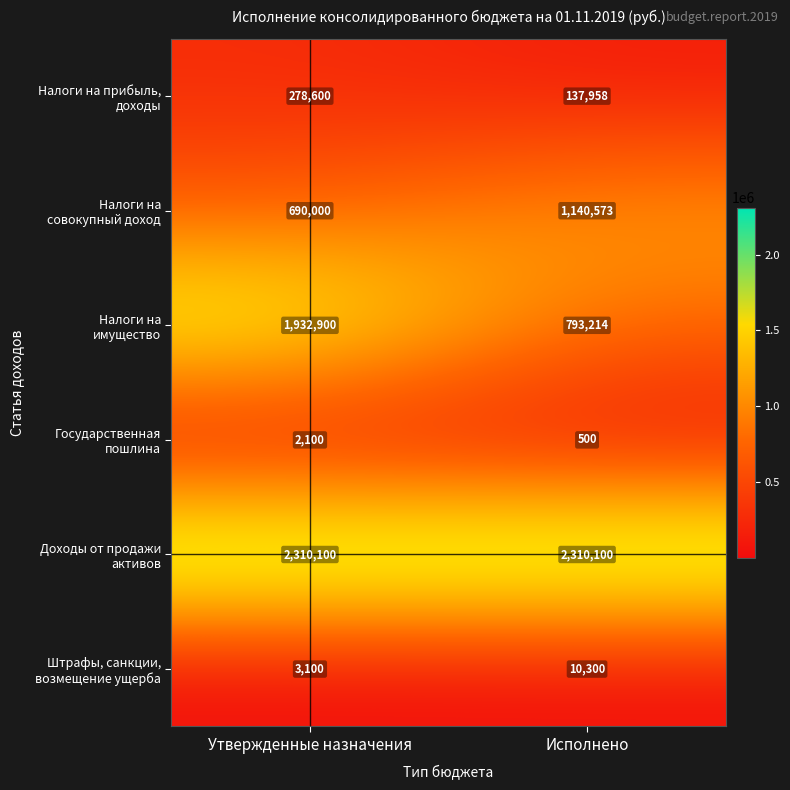

At which category is the sum across all series the highest?

Утвержденные назначения